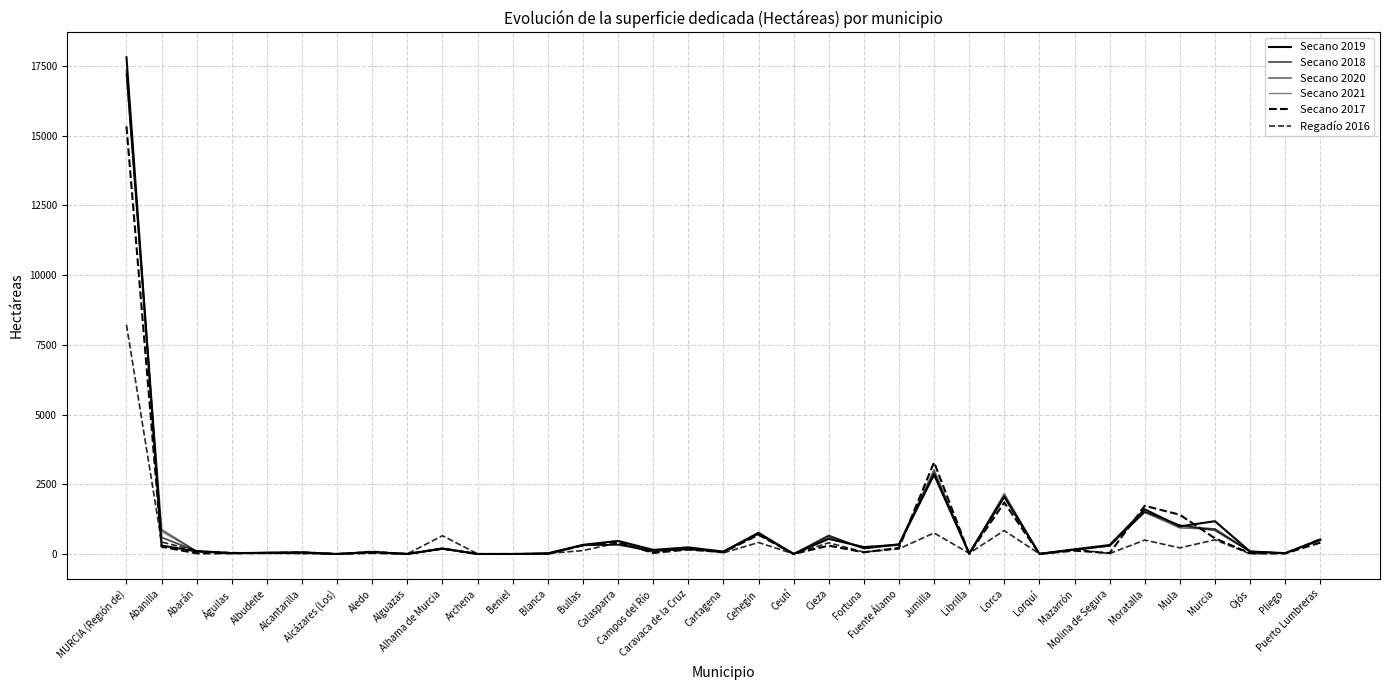

At which category does the chart reach its peak across all series?

MURCIA (Región de)